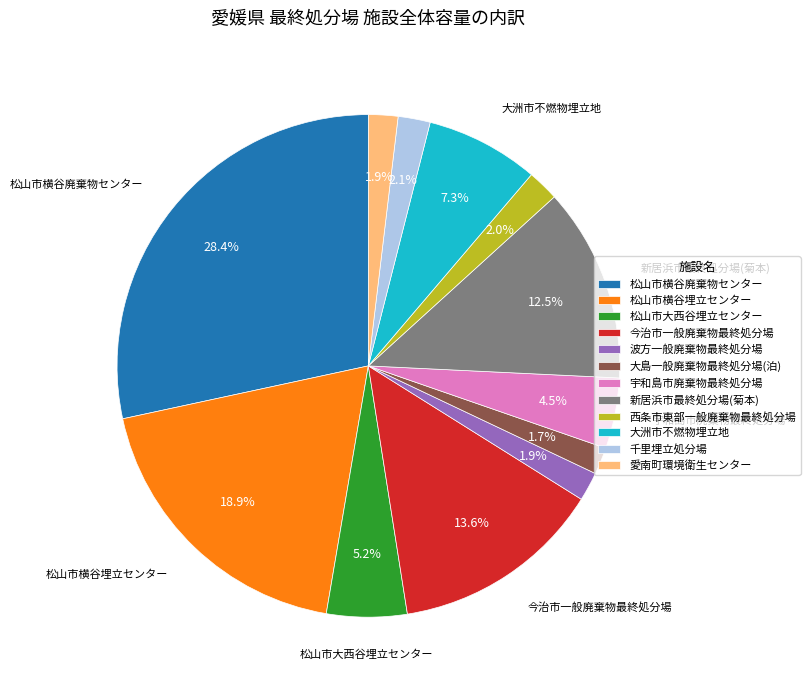

To the nearest percent, what is the difference between the 愛南町環境衛生センター and 松山市横谷廃棄物センター slice percentages?

26%